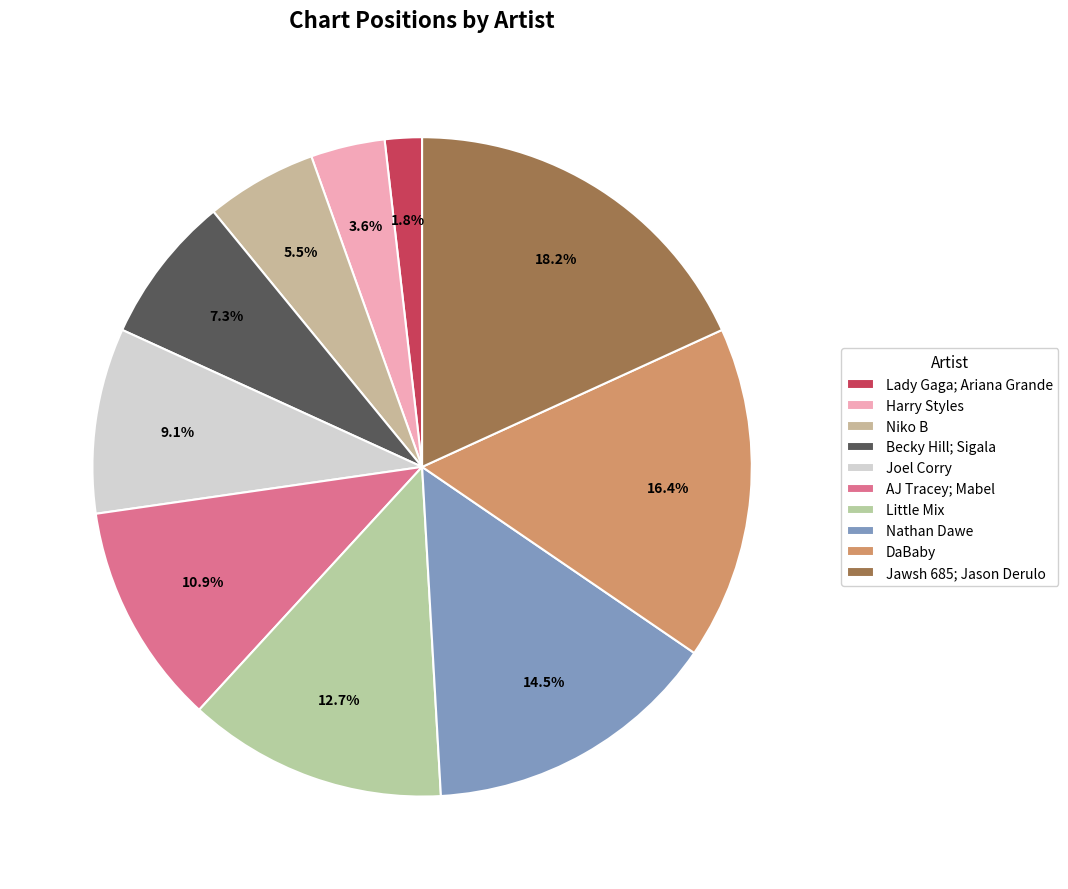

Does Jawsh 685; Jason Derulo account for over 50% of the chart?

No